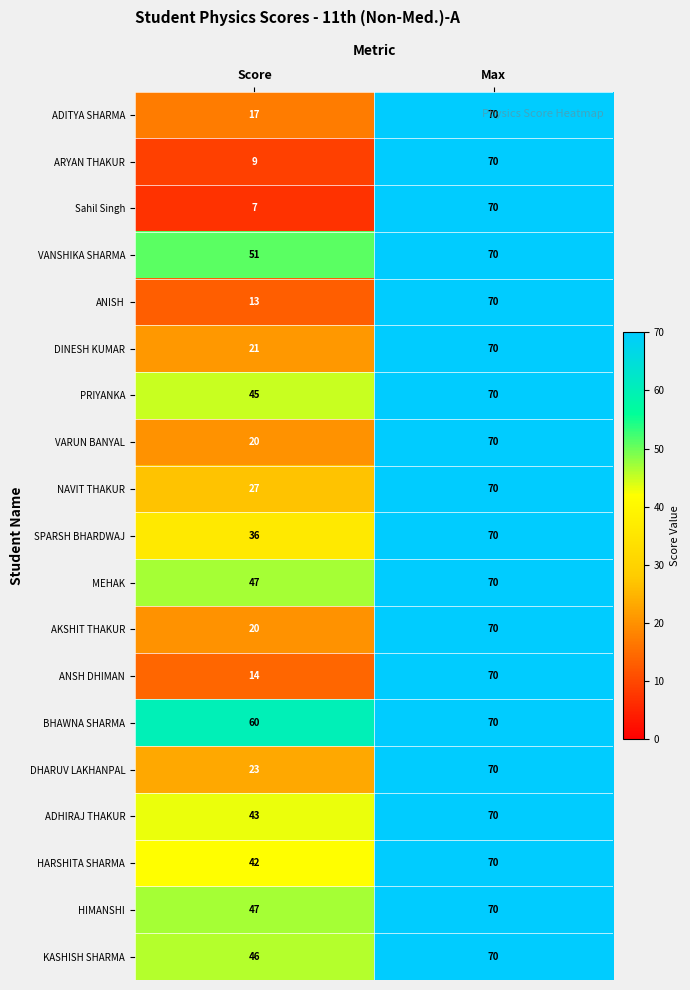

Where is VANSHIKA SHARMA nearest to the value 60?

Score